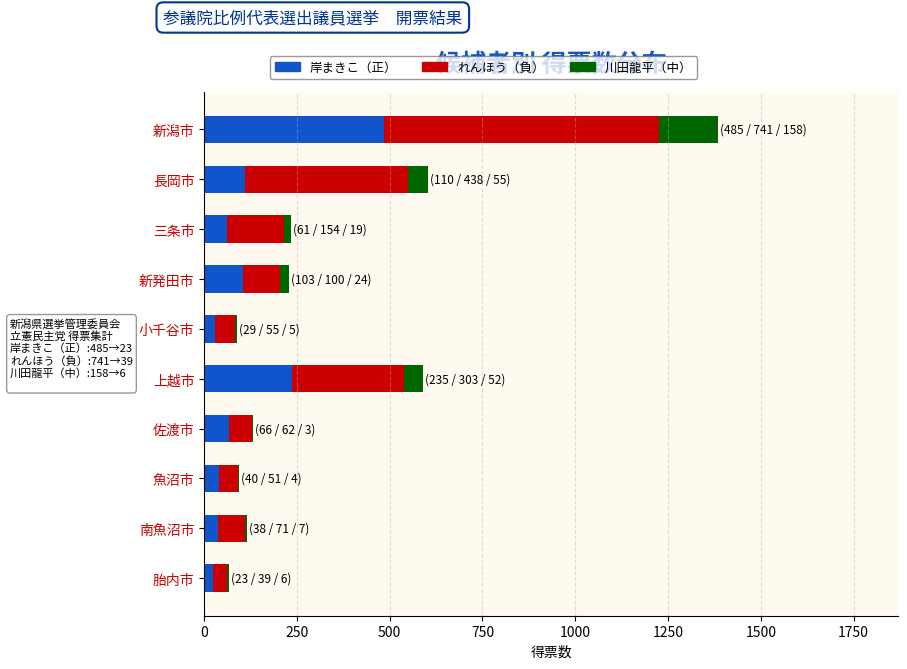

What are all the series names shown in the legend?

岸まきこ（正）, れんほう（負）, 川田龍平（中）